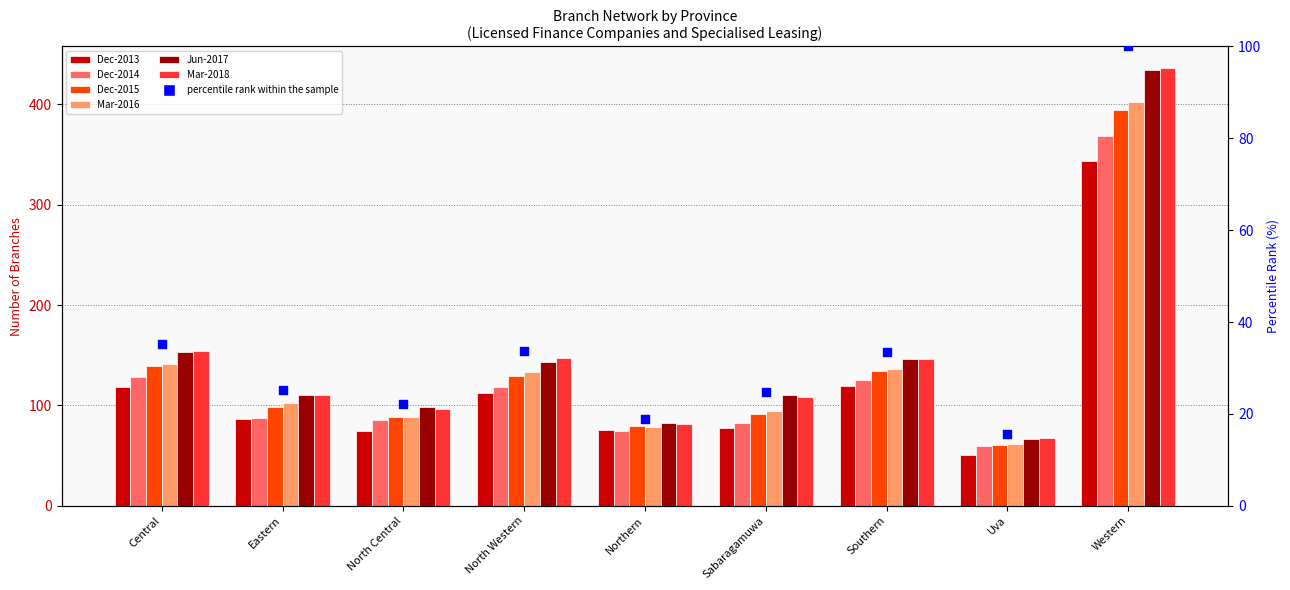

Is the value of Dec-2015 at North Central greater than the value of Dec-2013 at Central?

No